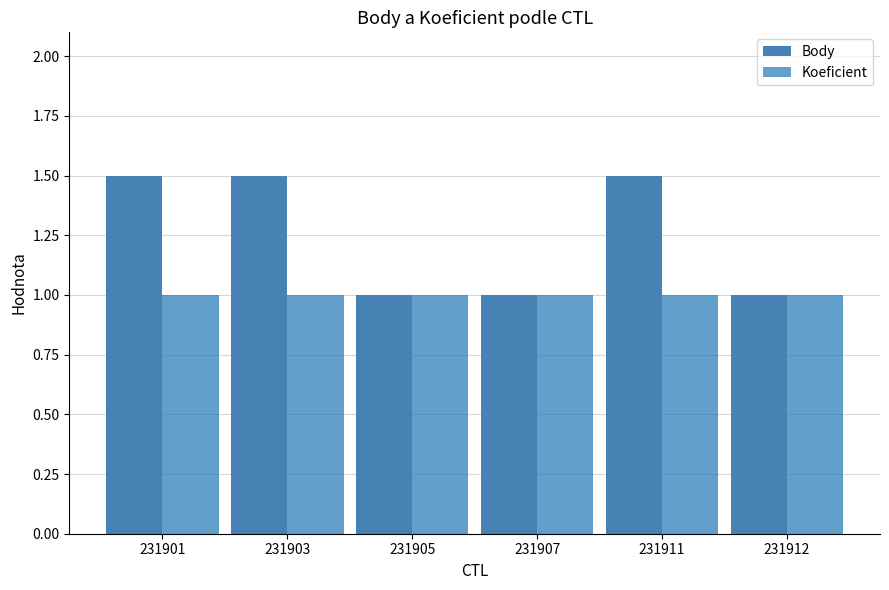

Which series has the largest total across all categories?

Body